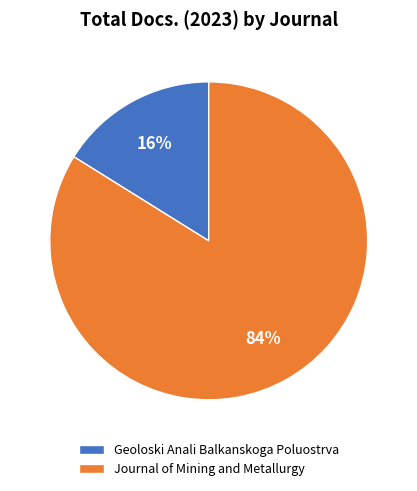

To the nearest percent, what portion does Journal of Mining and Metallurgy represent?

84%